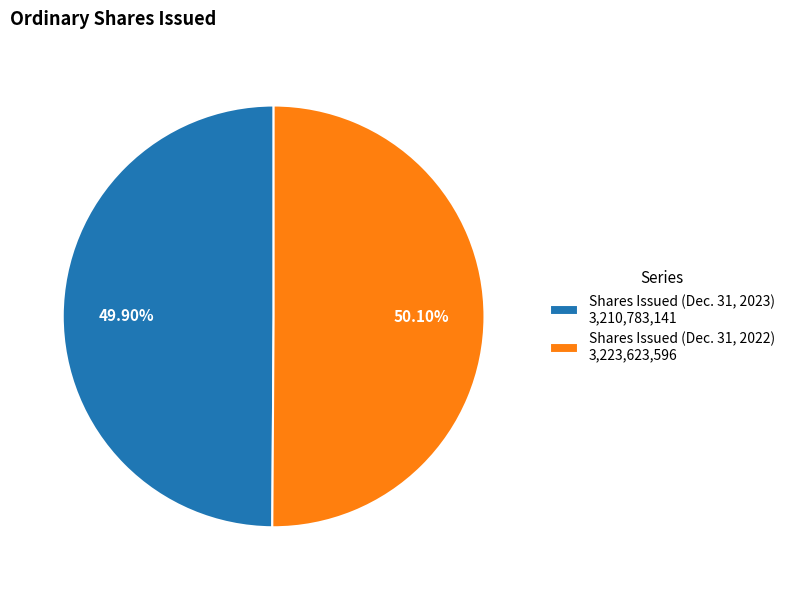

Approximately how many times larger is the value at Shares Issued (Dec. 31, 2022) 3,223,623,596 compared to Shares Issued (Dec. 31, 2023) 3,210,783,141?

1.0